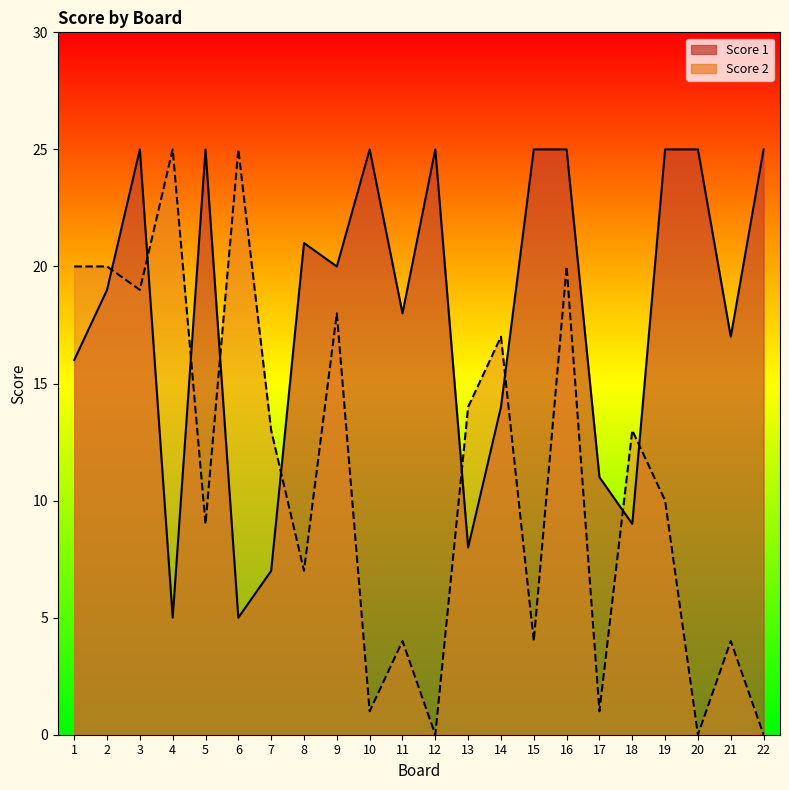

What are all the series names shown in the legend?

Score 1, Score 2